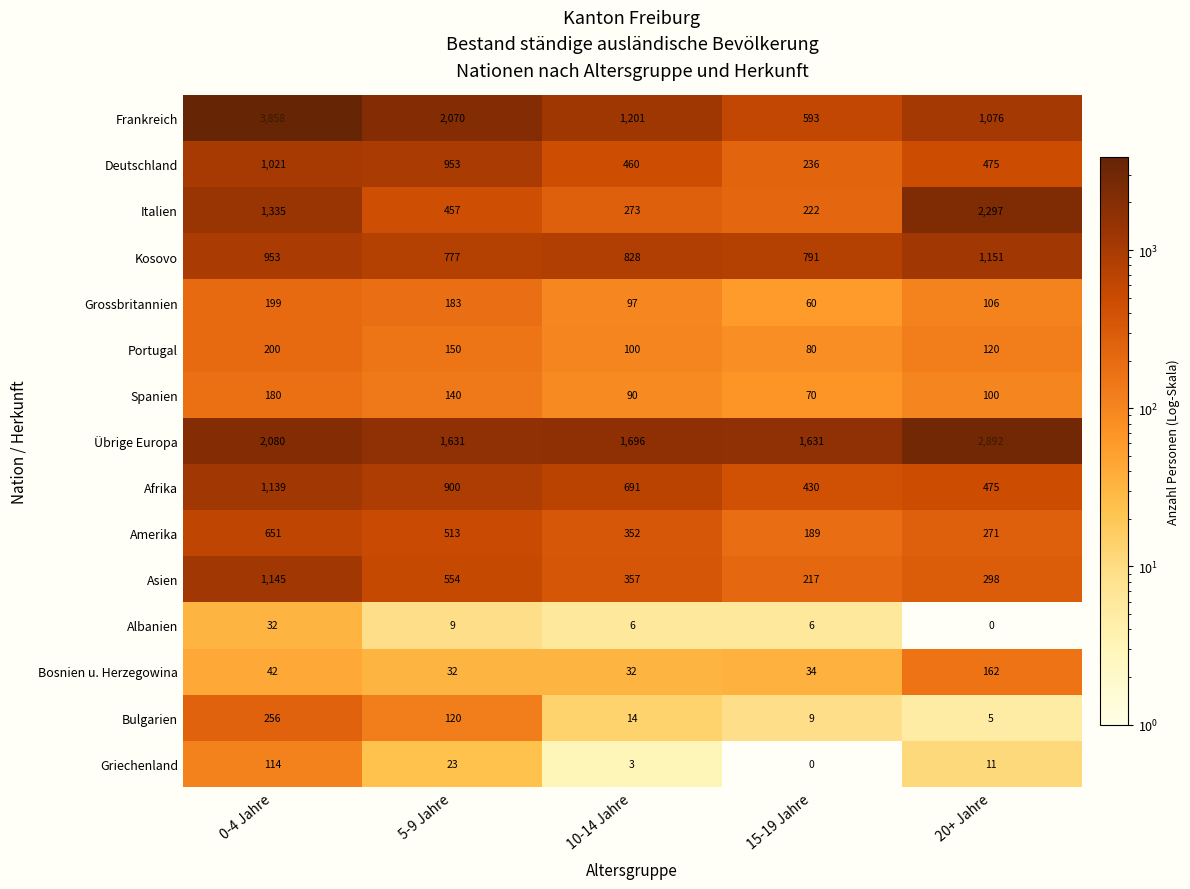

What is the sum of the Italien values at 5-9 Jahre and 0-4 Jahre?

1792